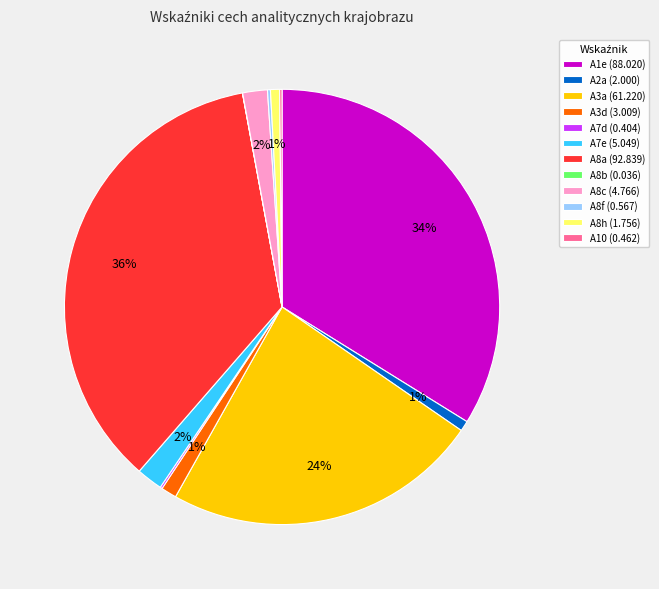

To the nearest percent, what is the difference between the largest and smallest slice percentages?

36%